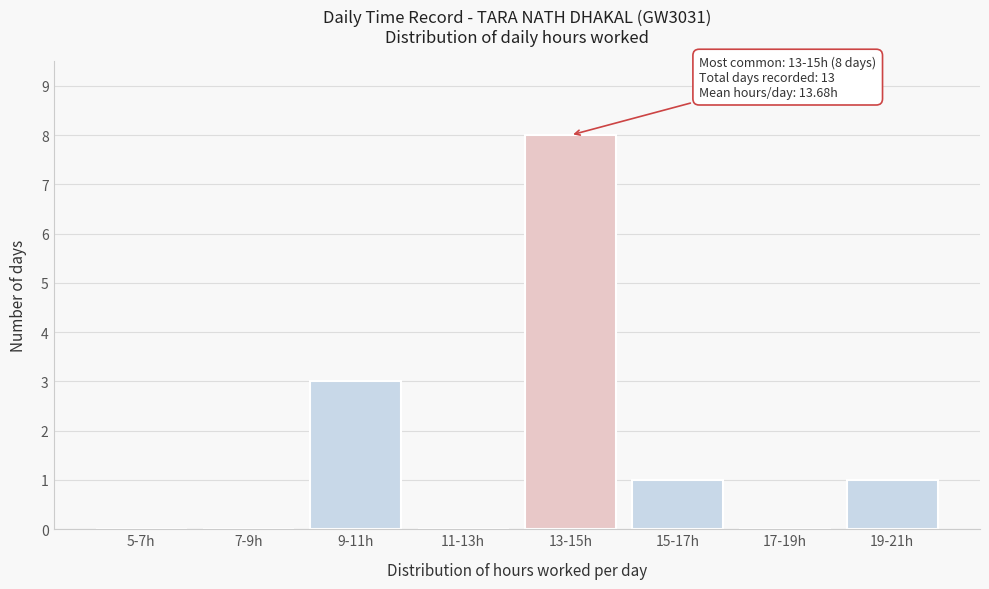

Reading left to right, transcribe all the data shown in this chart.

5-7h=0	7-9h=0	9-11h=3	11-13h=0	13-15h=8	15-17h=1	17-19h=0	19-21h=1